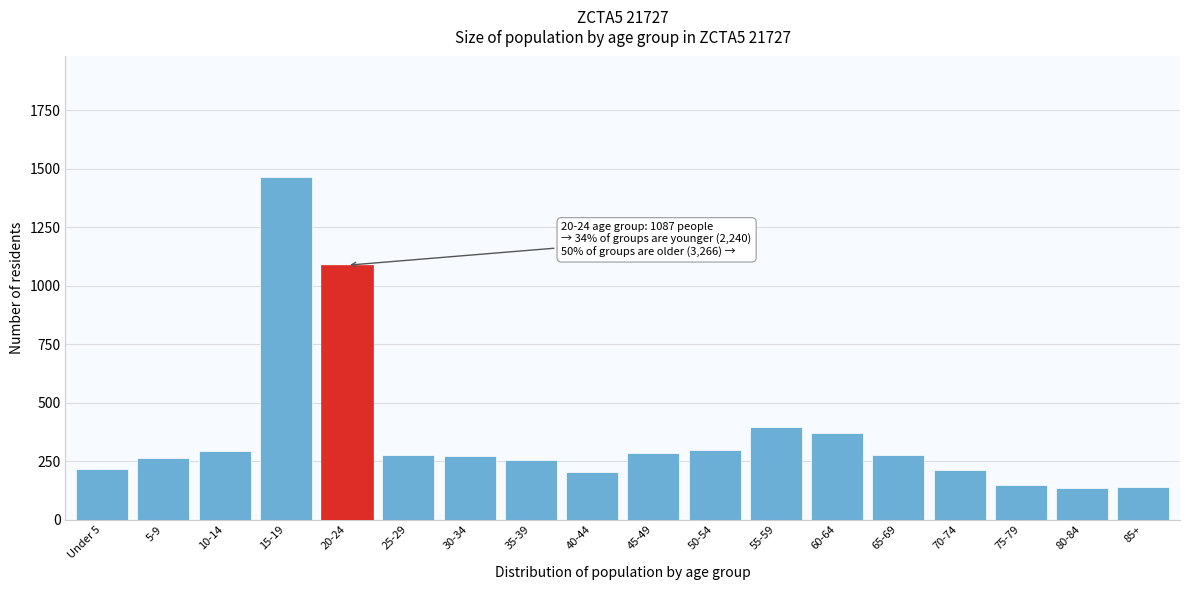

The value at 45-49 is 283. True or false?

True